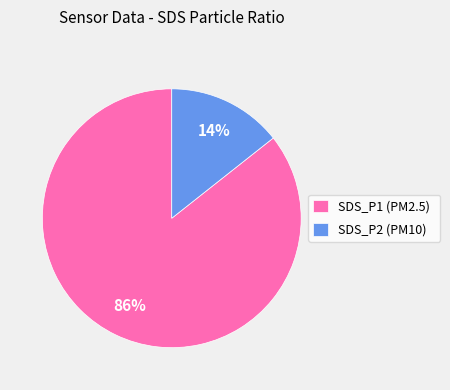

To the nearest percent, what is the difference between the largest and smallest slice percentages?

72%